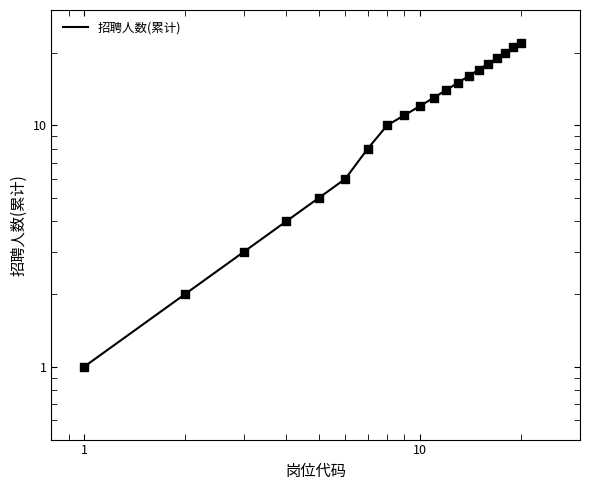

What is the ratio of the value at 12 to the value at 14?

0.9